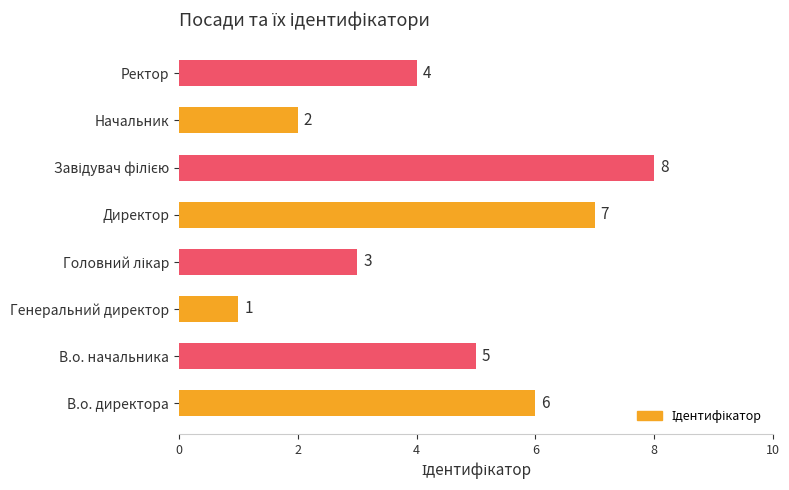

The chart shows a value of 4 at Ректор. True or false?

True